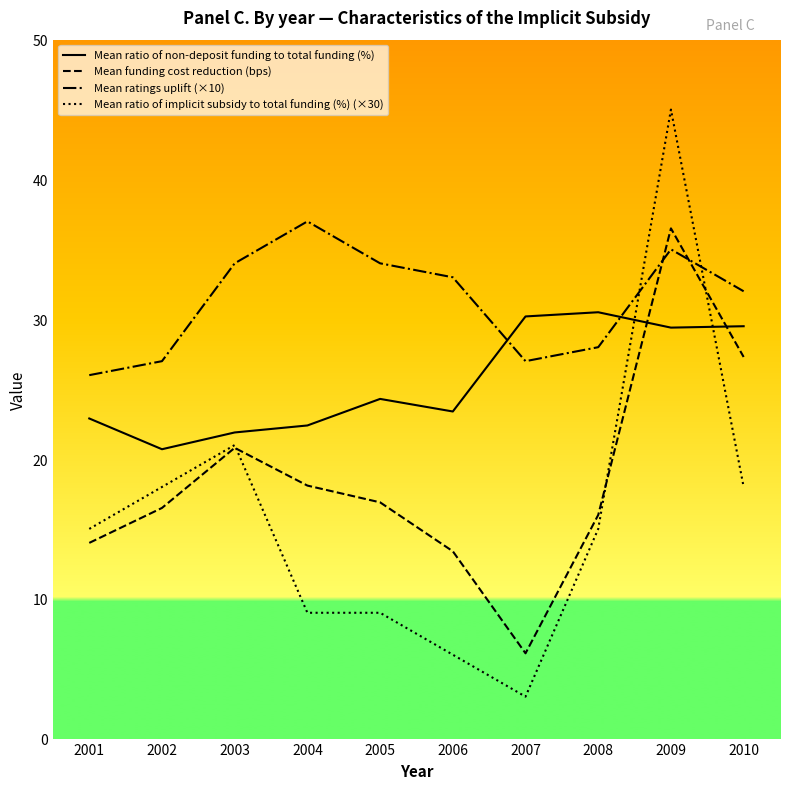

What are all the series names shown in the legend?

Mean ratio of non-deposit funding to total funding (%), Mean funding cost reduction (bps), Mean ratings uplift (×10), Mean ratio of implicit subsidy to total funding (%) (×30)